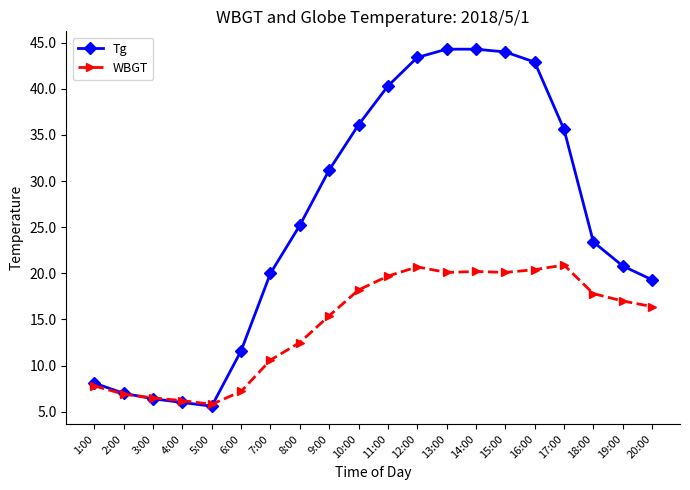

What are all the series names shown in the legend?

Tg, WBGT